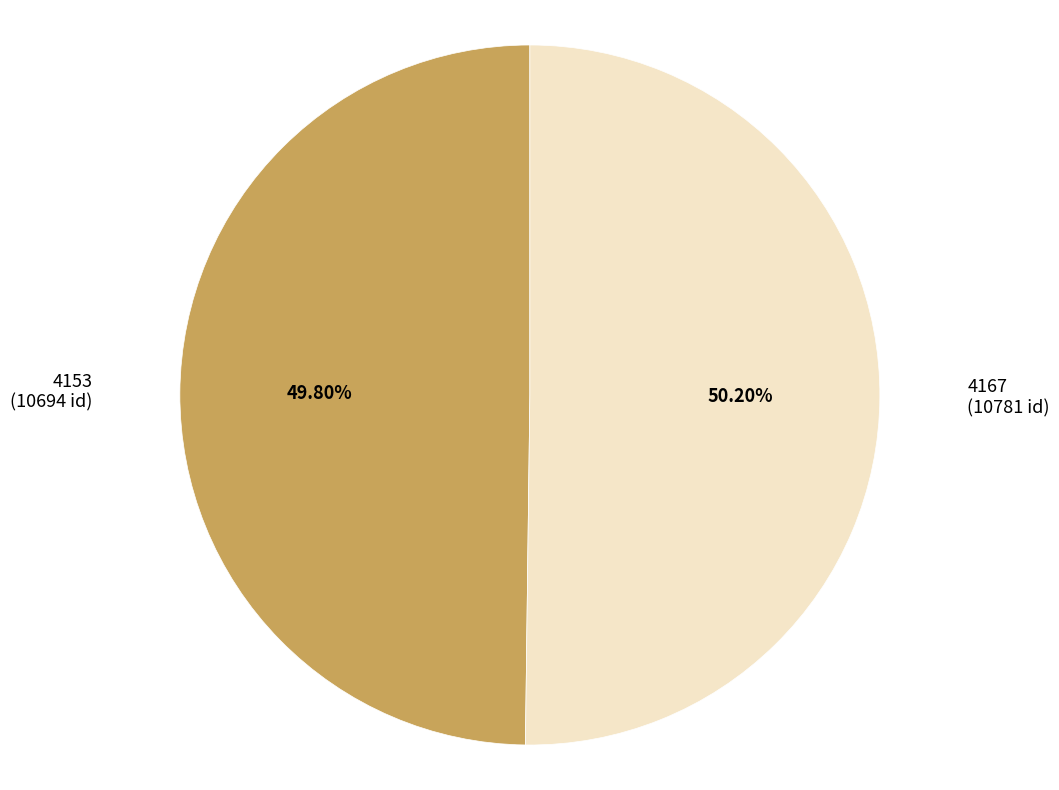

Does any single category account for the majority?

Yes